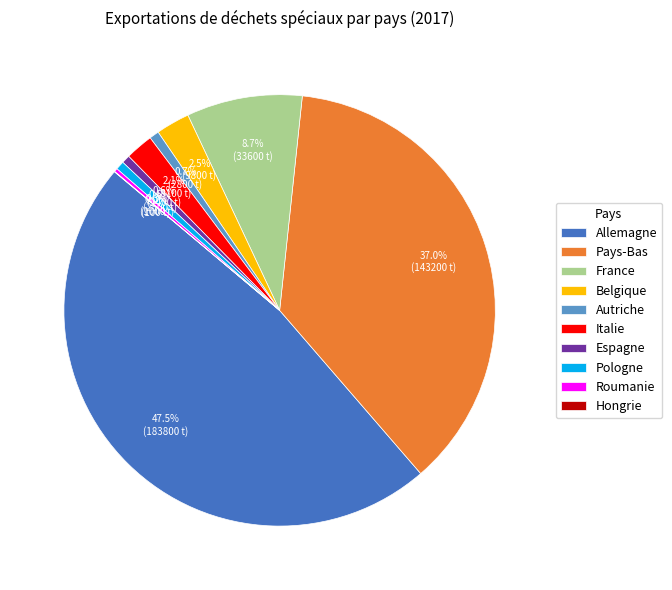

Do Italie and Autriche together represent more than half of the pie?

No